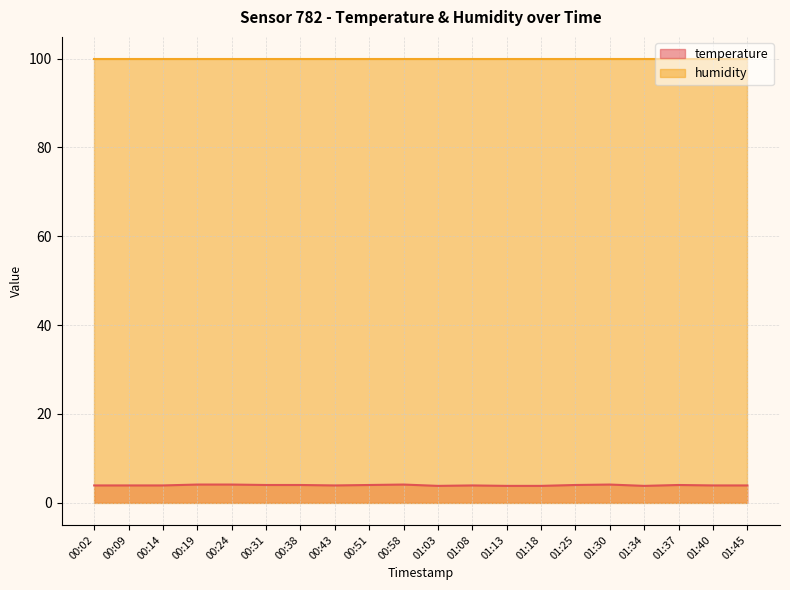

What is the change in value from 01:25 to 01:45?

-0.1